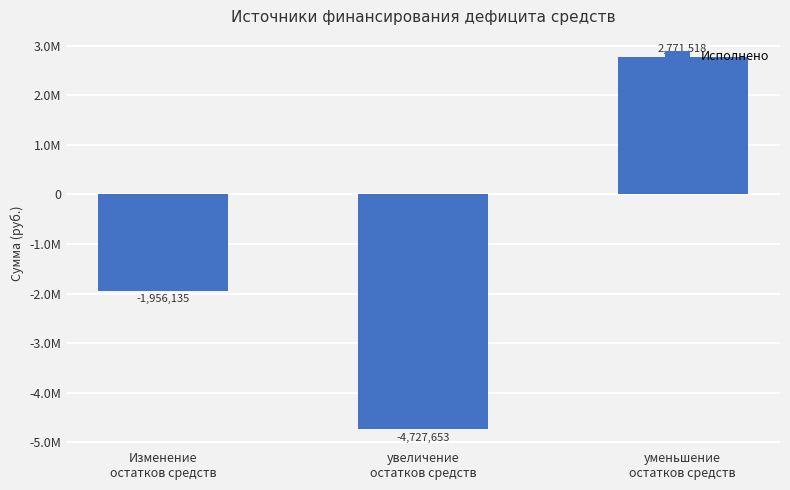

What is the difference between the second highest and minimum values?

2771517.9